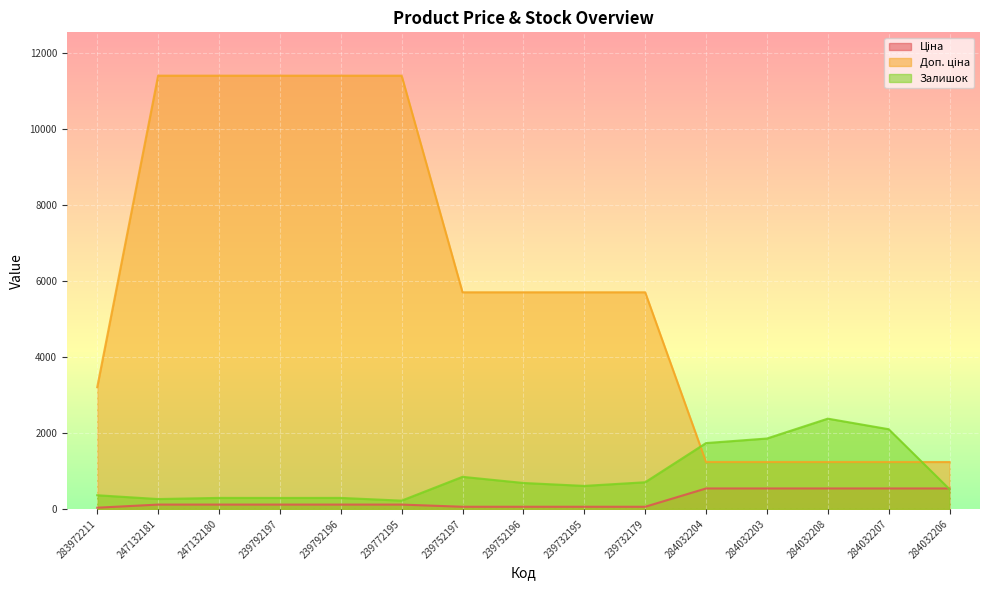

True or false: Доп. ціна has a value of 2182.6 at 239732179.

False